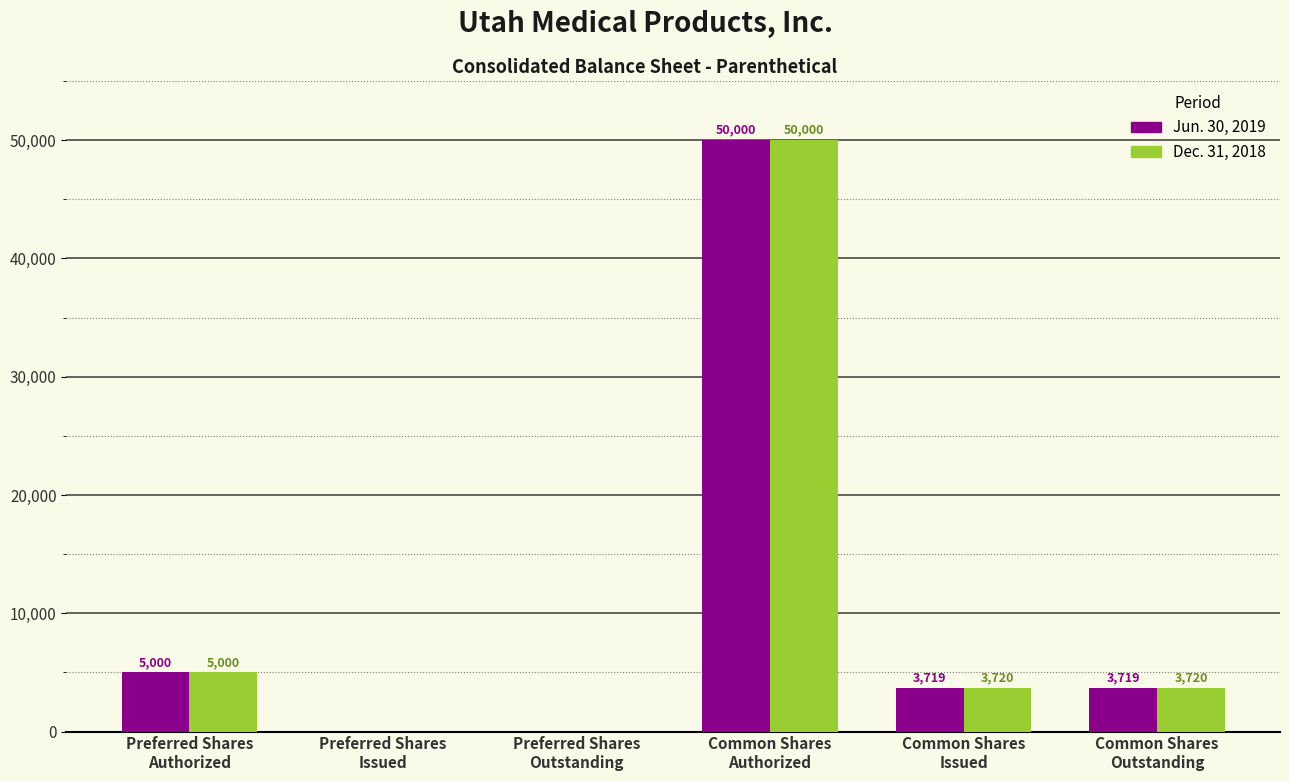

Which series has the largest total across all categories?

Dec. 31, 2018